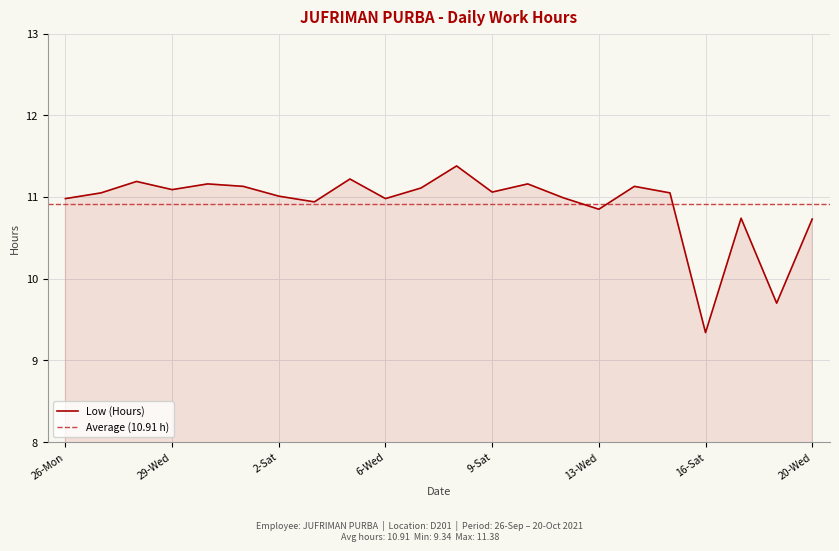

What is the maximum value shown in the chart?

11.4